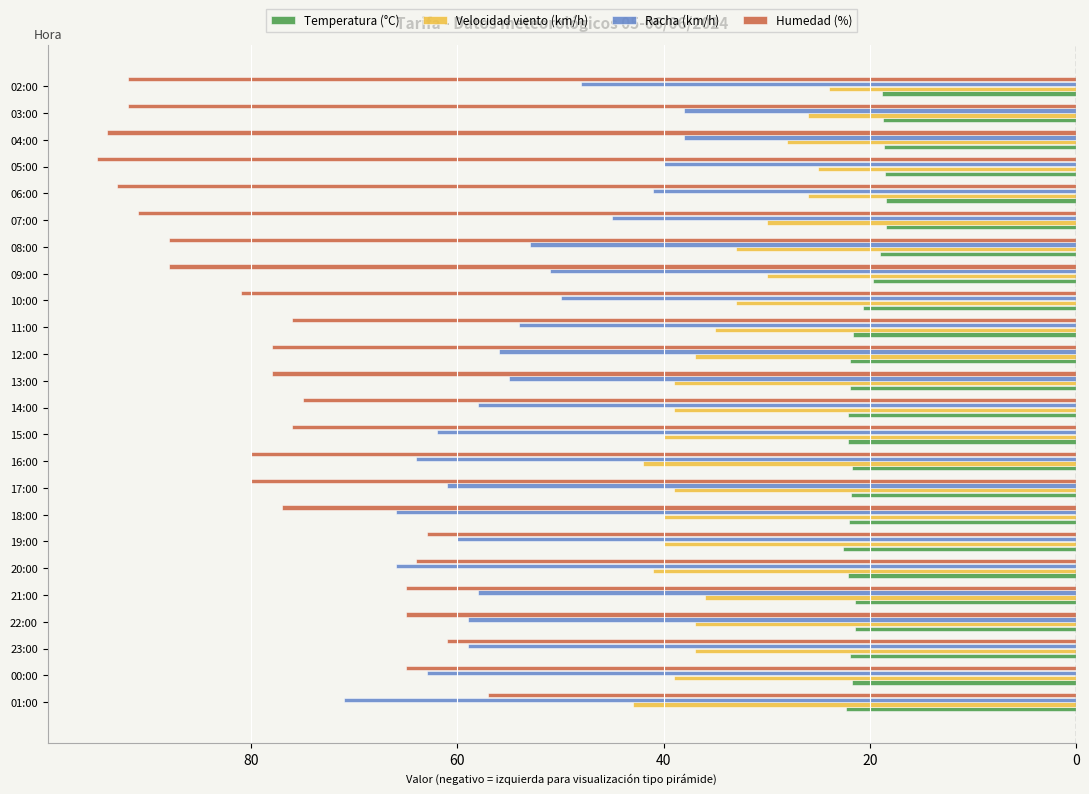

What is the sum of all Velocidad viento (km/h) values?

-839.0